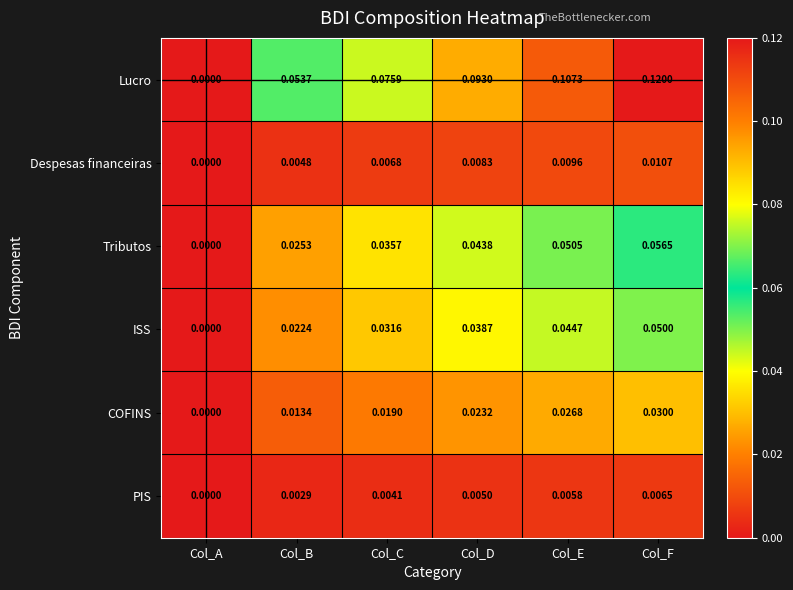

List the series in order of their peak value, lowest first.

PIS, Despesas financeiras, COFINS, ISS, Tributos, Lucro